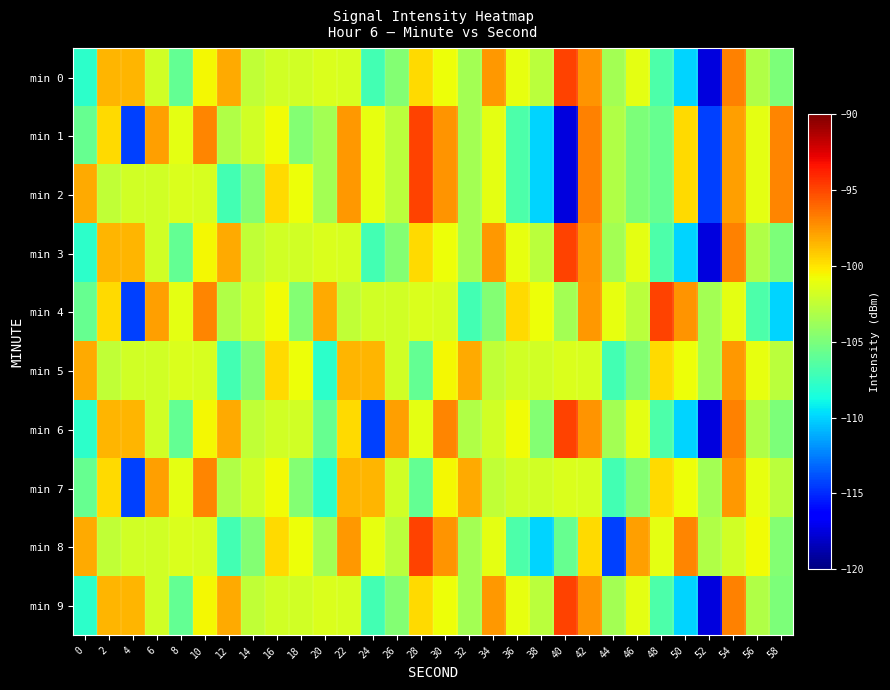

Which series changed the most between 0 and 28?

min 1